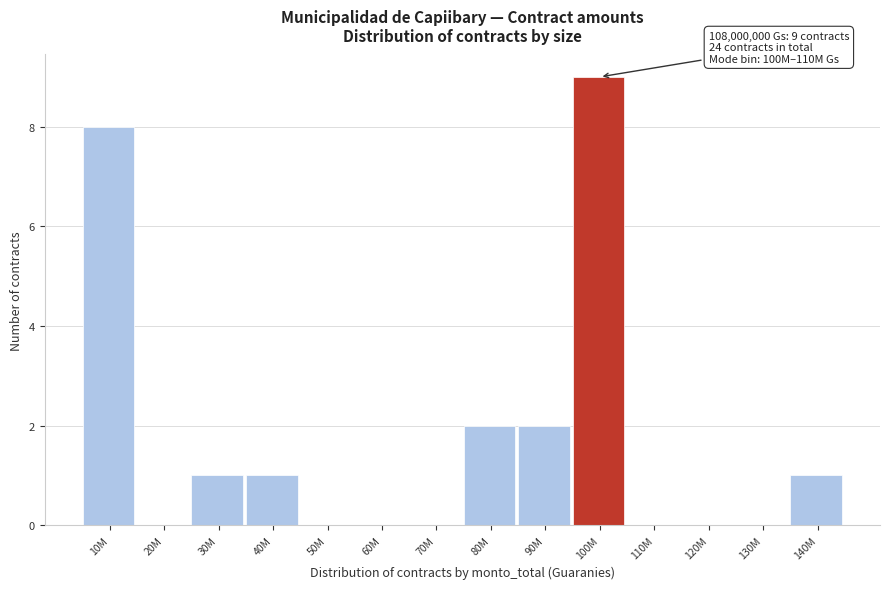

Reading left to right, extract all data points from this chart.

10M=8	20M=0	30M=1	40M=1	50M=0	60M=0	70M=0	80M=2	90M=2	100M=9	110M=0	120M=0	130M=0	140M=1